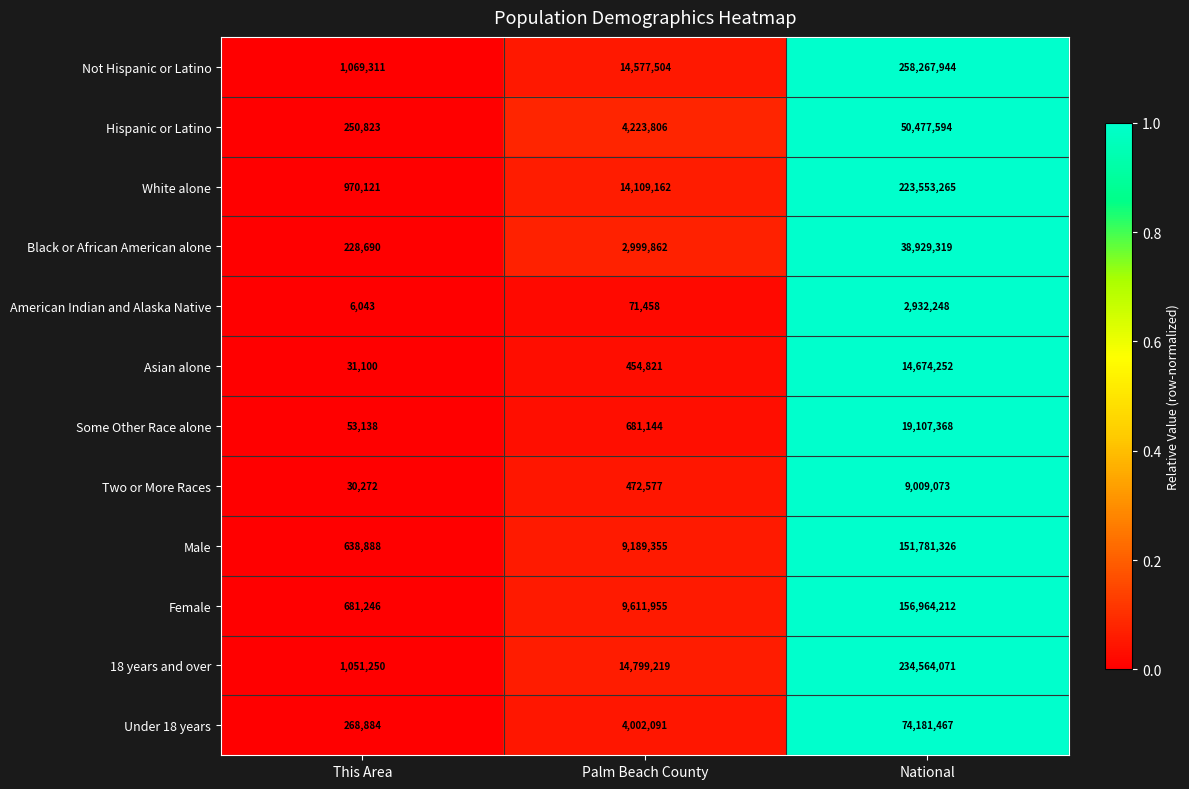

Which series changed the most between This Area and National?

Not Hispanic or Latino